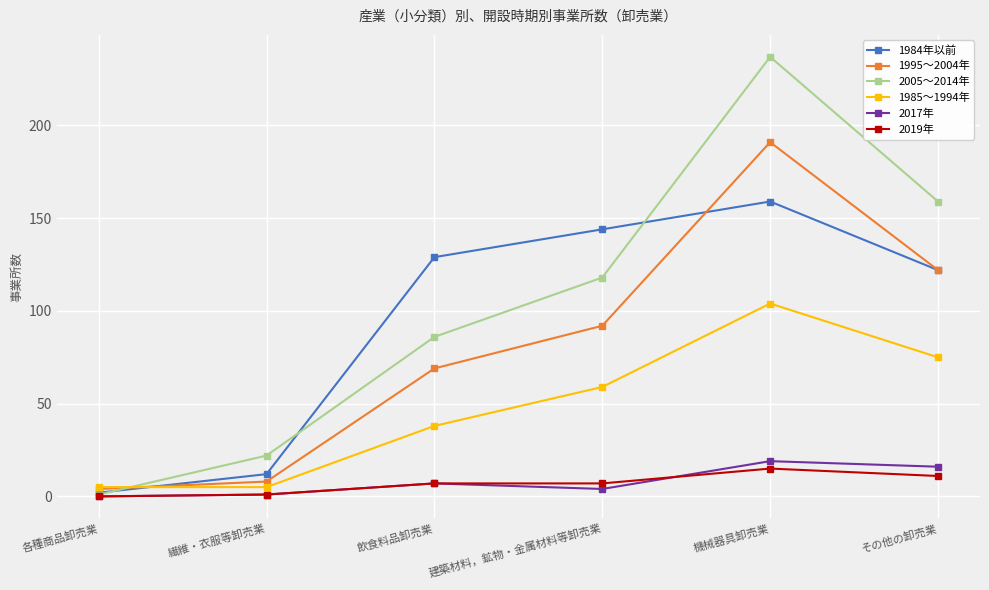

Which series changed the most between 飲食料品卸売業 and その他の卸売業?

2005～2014年